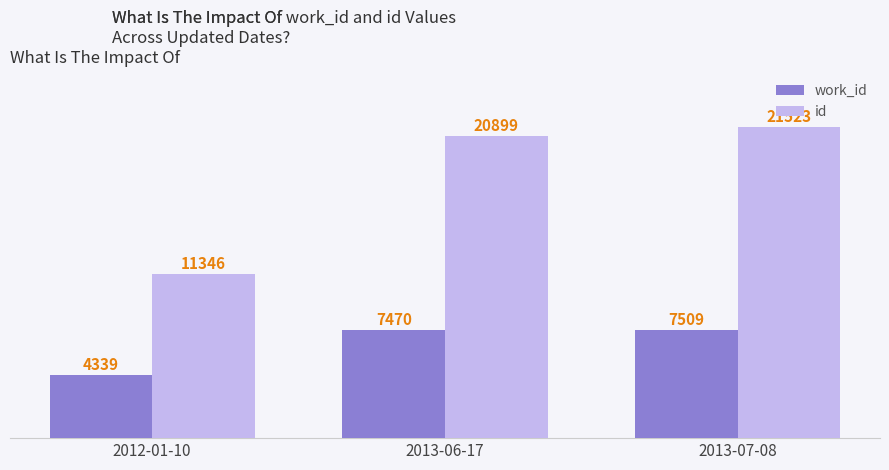

What is the value of the work_id bar at the 2nd from the left?

7470